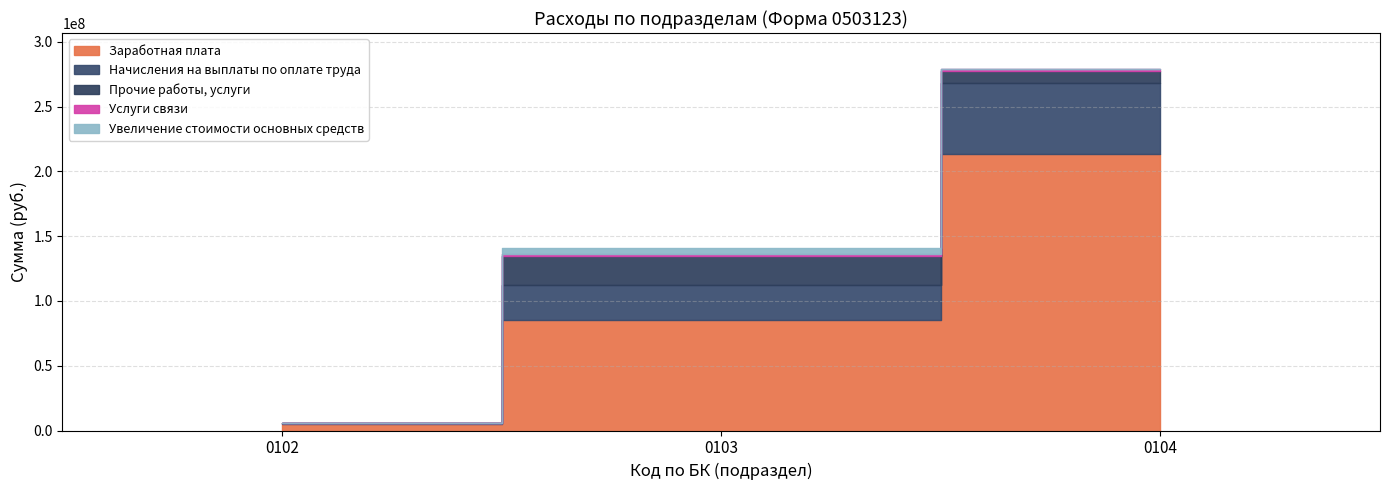

Rank the categories by Заработная плата value from highest to lowest.

0104, 0103, 0102